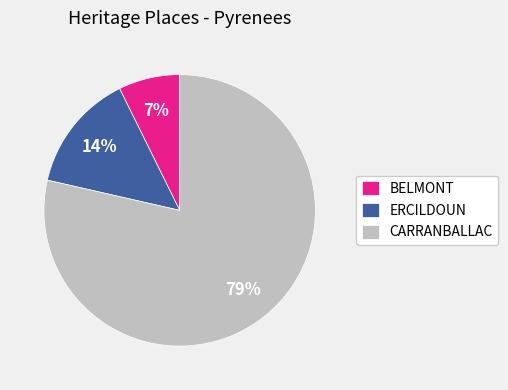

Does any single category account for the majority?

Yes